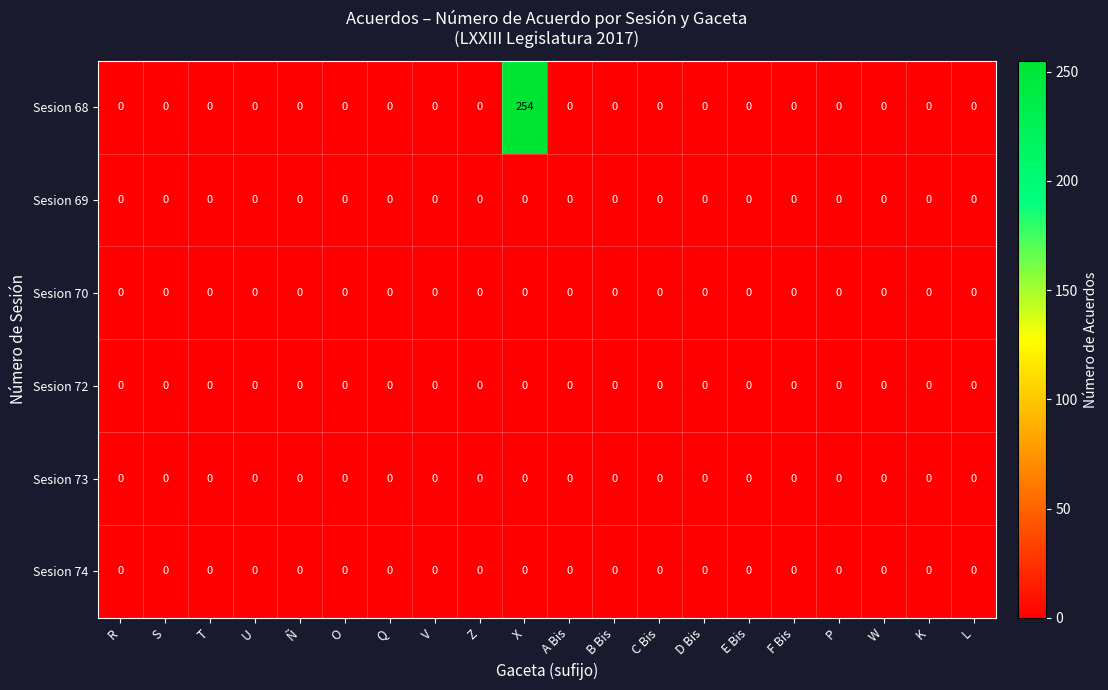

Count the number of categories in the chart.

20